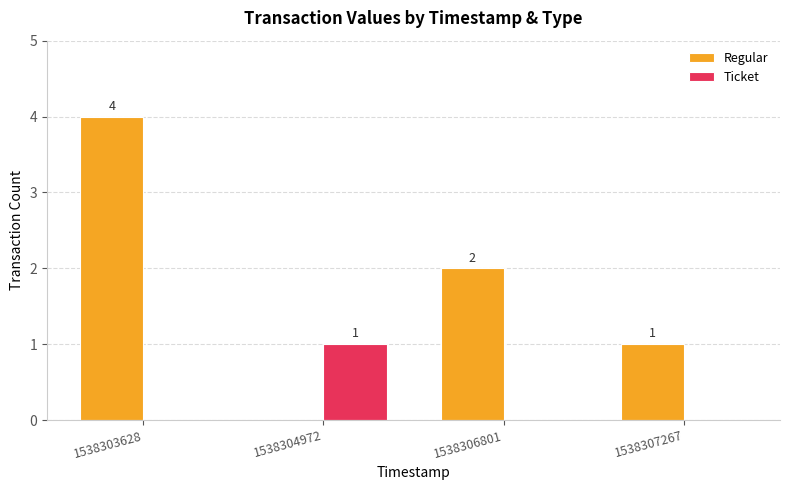

Is it true that Ticket equals 0 at 1538307267?

True